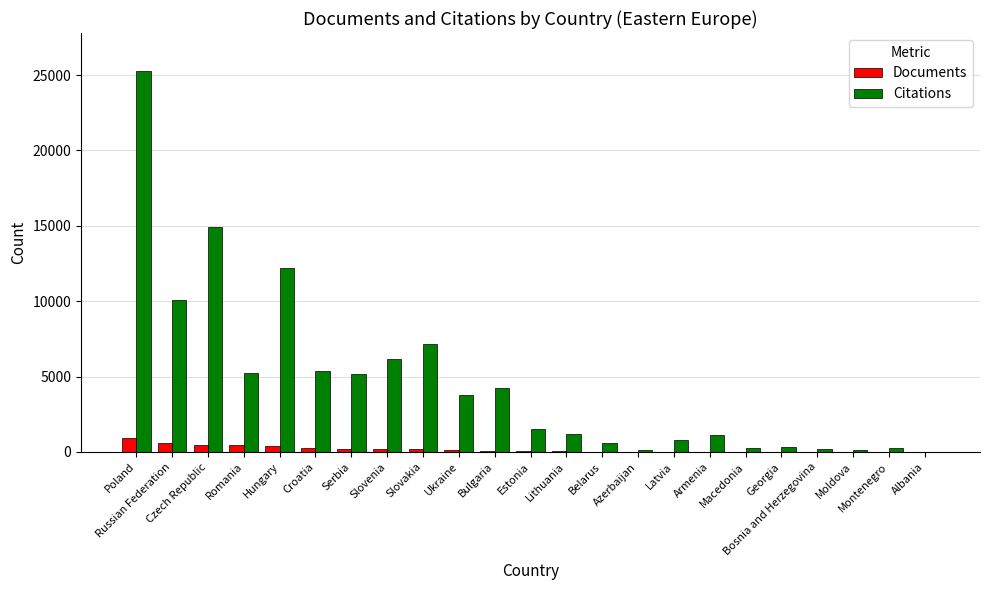

At which category is the sum across all series the highest?

Poland